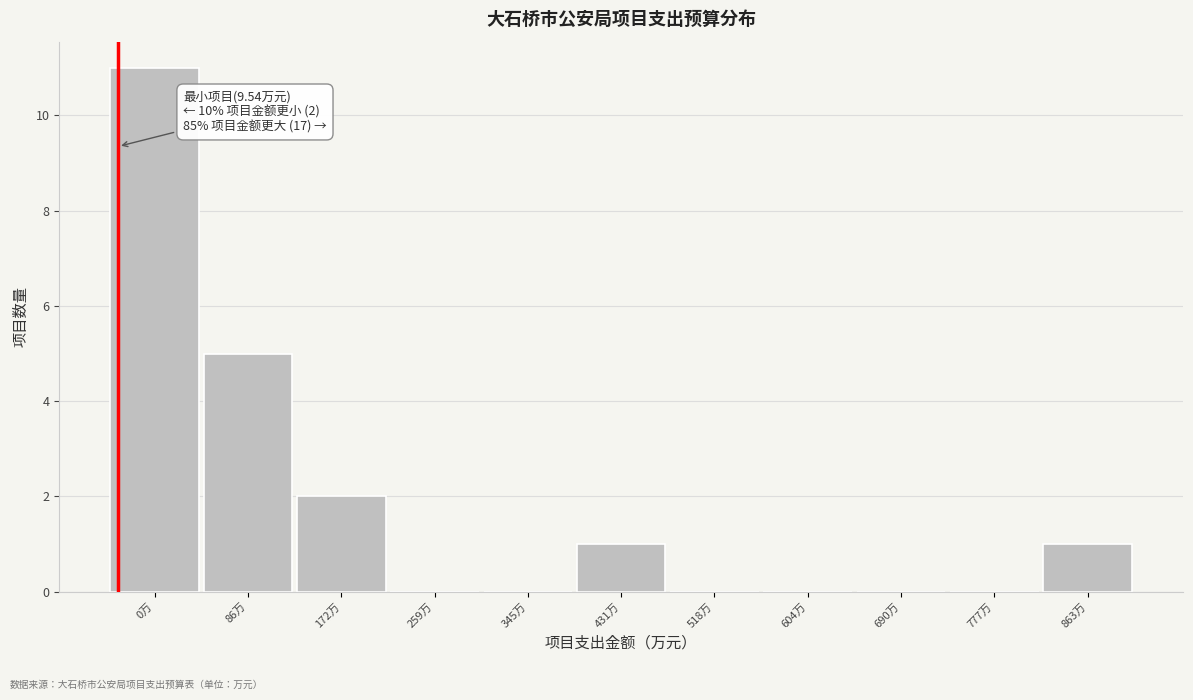

Reading left to right, what are all the values shown in this chart?

0万=11	86万=5	172万=2	259万=0	345万=0	431万=1	518万=0	604万=0	690万=0	777万=0	863万=1